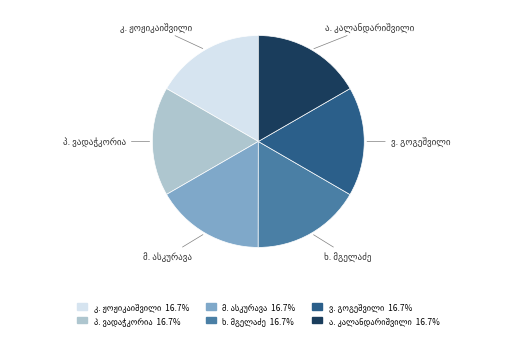

Is there a majority slice in this chart?

No